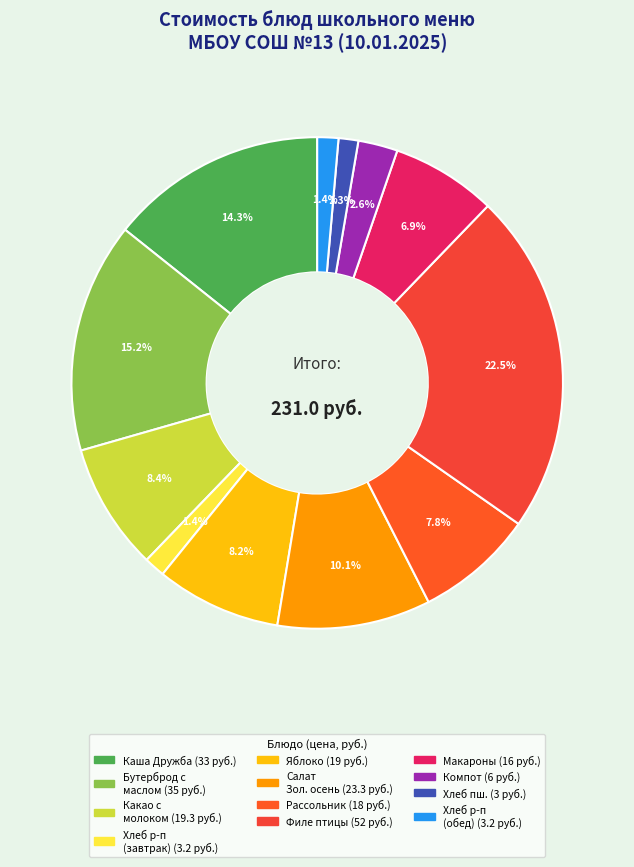

Count the number of slices in the pie.

12